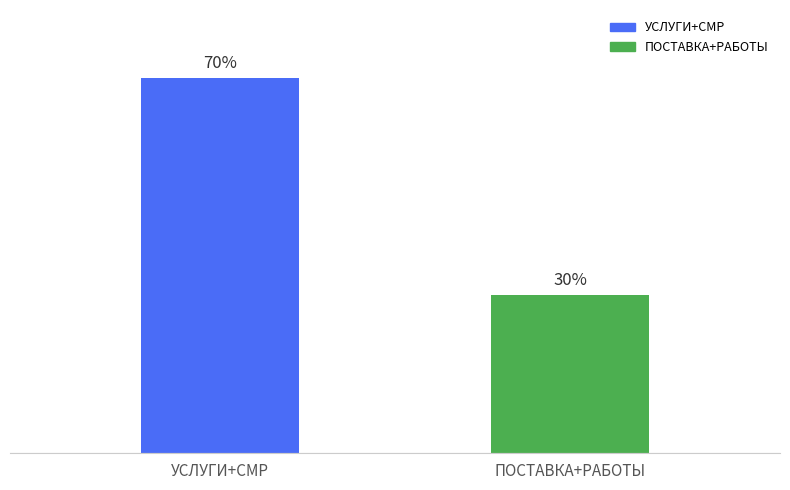

Rank the categories by value from highest to lowest.

УСЛУГИ+СМР, ПОСТАВКА+РАБОТЫ